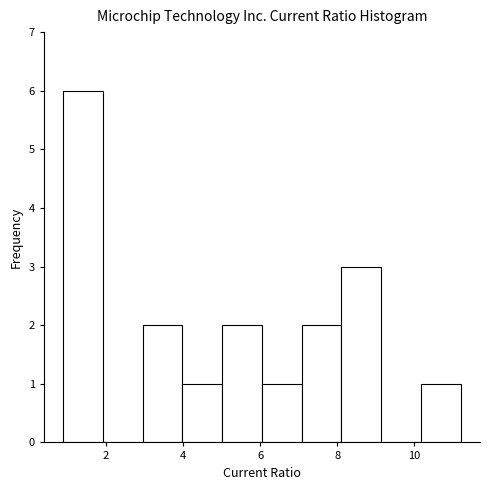

What is the height of the bar covering 0.8 to 2.0 on the x-axis? Neither the bar edges nor the heights are printed on the chart, so give them approximately, as read against the axes.

6